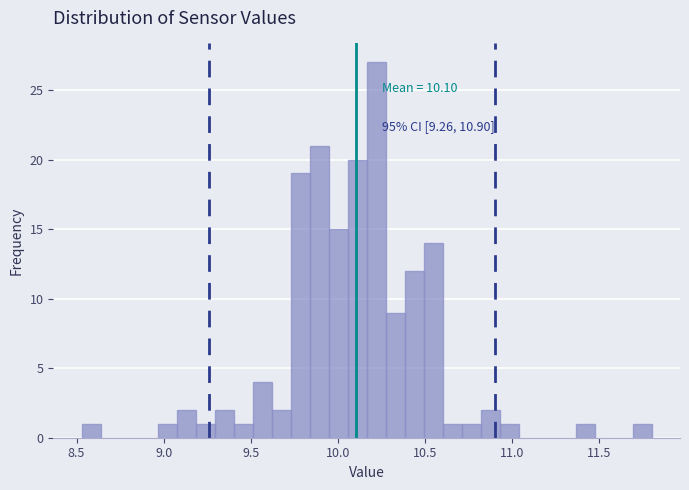

Around what value on the x-axis is the tallest bar? Give the approximate position of its centre, as read against the axis.

10.20